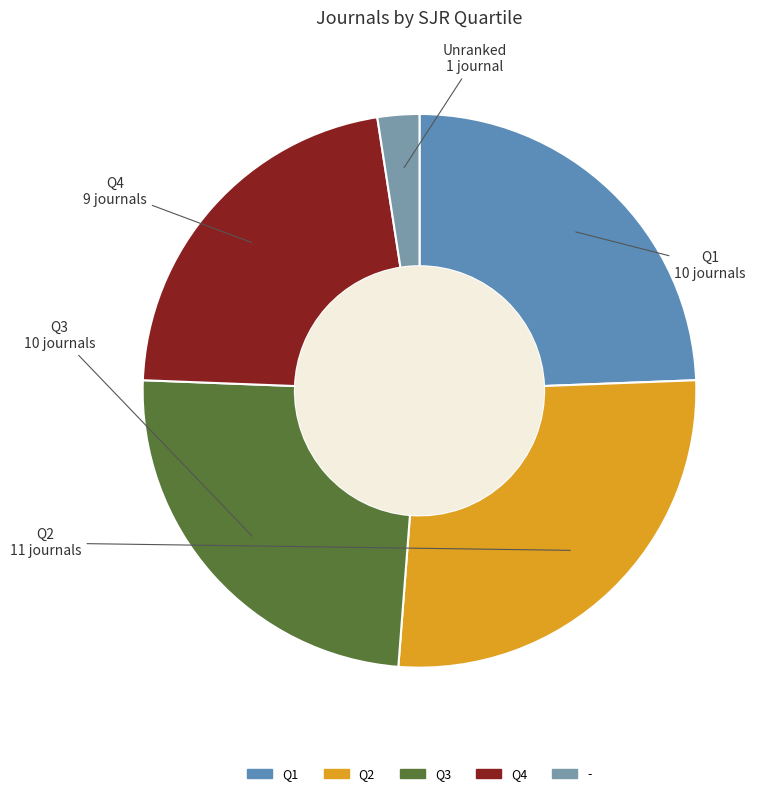

Combined, do - and Q3 account for over 50%?

No